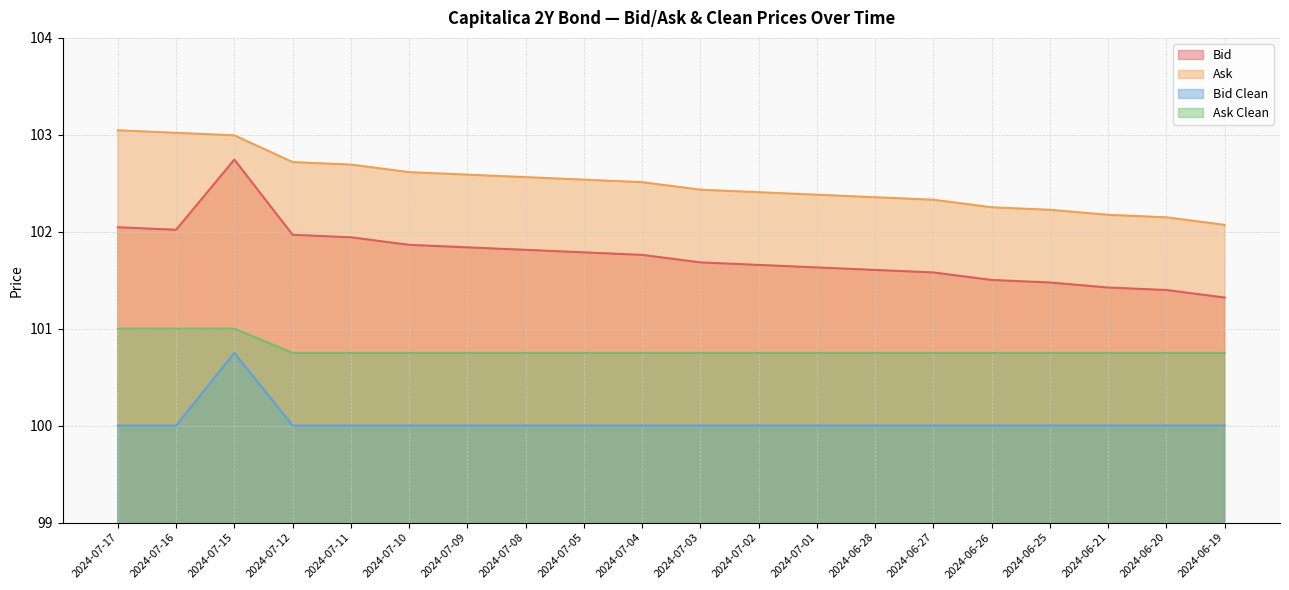

Which series has the widest spread of values?

Bid